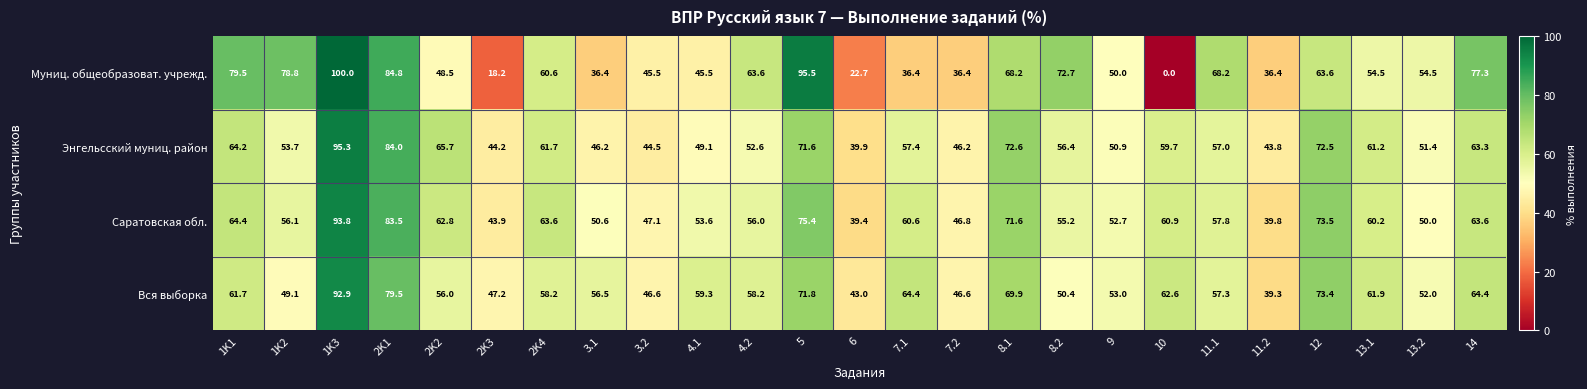

Between 1K3 and 2K2, which series saw the biggest shift?

Муниц. общеобразоват. учрежд.